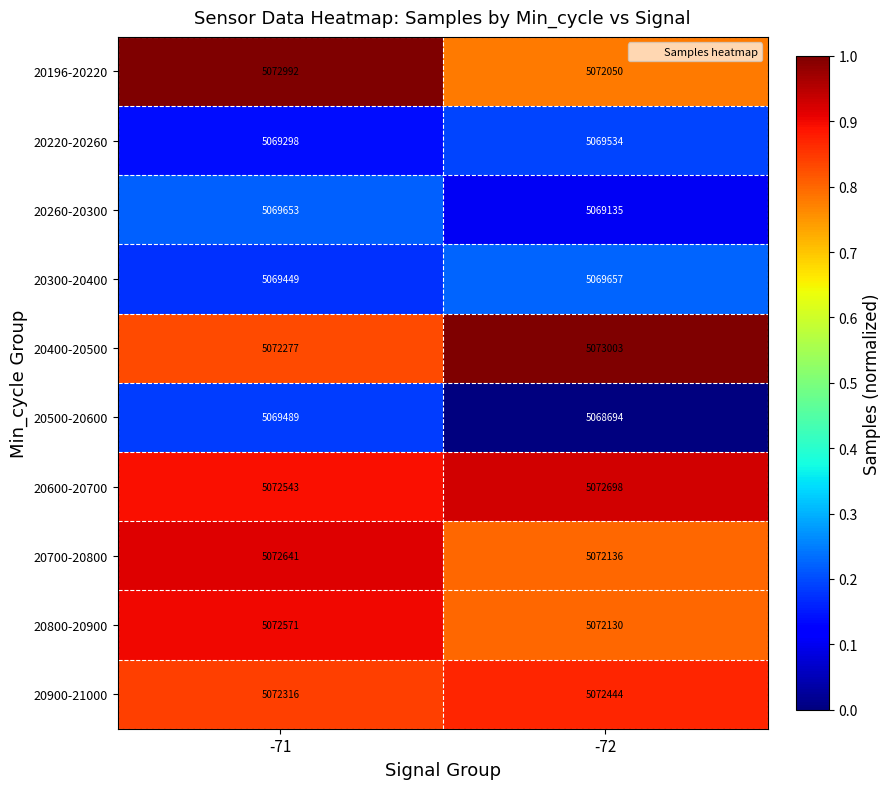

At which category is the sum across all series the highest?

-71